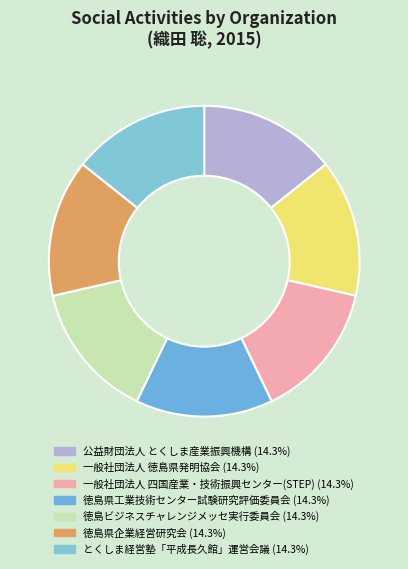

Count the number of slices in the pie.

7